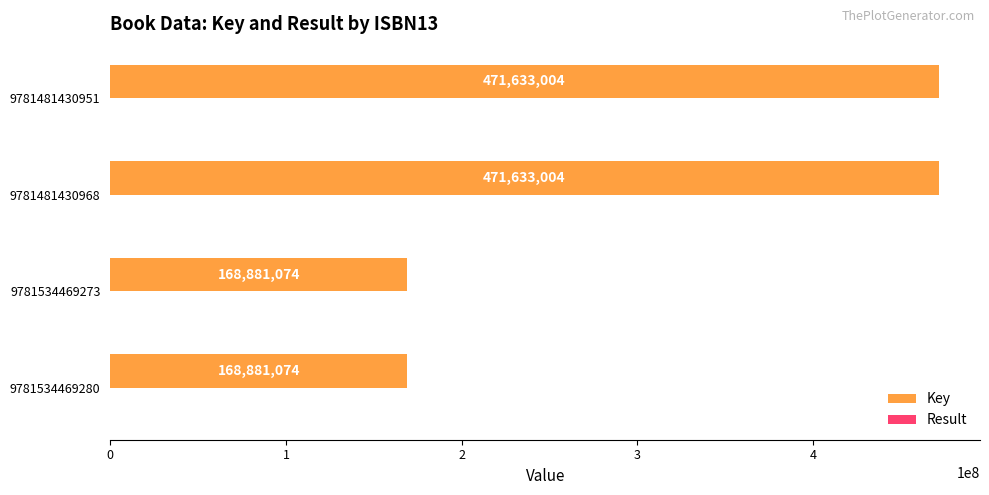

Which series has the largest total across all categories?

Key